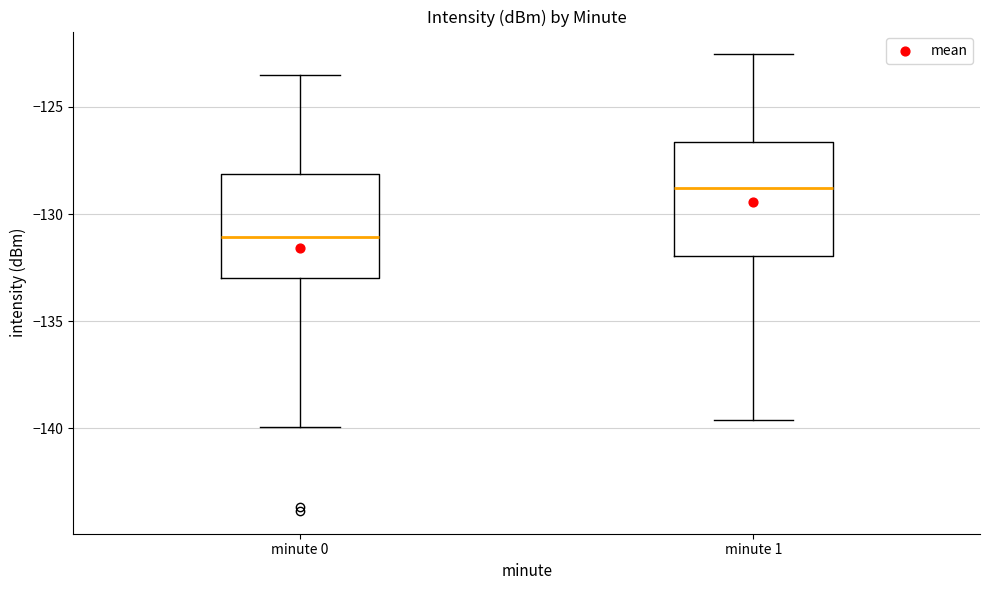

Where is the upper edge of the box for minute 1 on the y-axis? The values are not printed on the chart, so give them approximately, as read against the axis.

-126.5